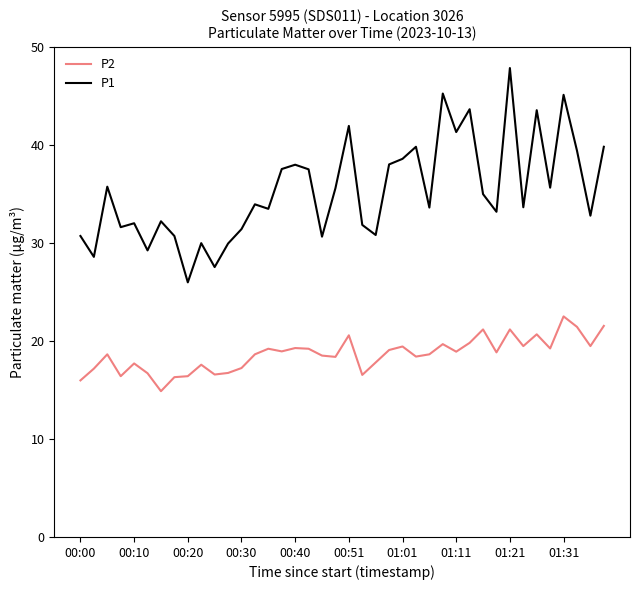

Which series has the largest range (max minus min)?

P1